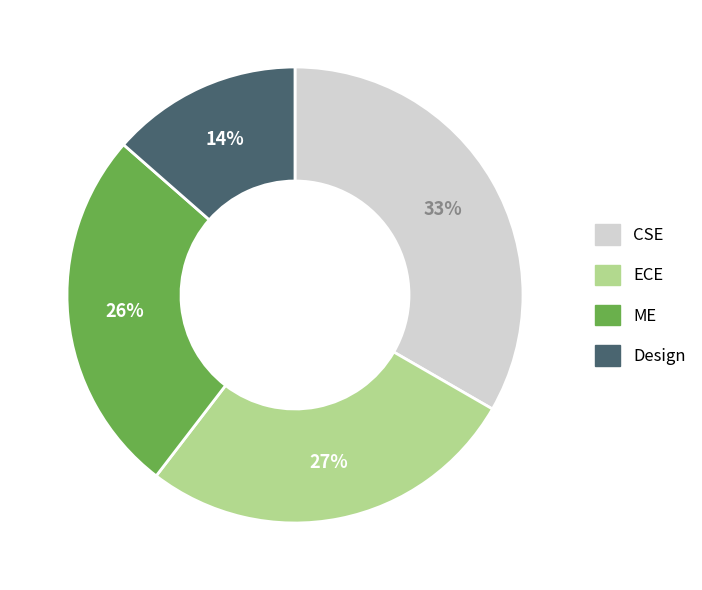

Is it true that ME is 26% of the pie?

True